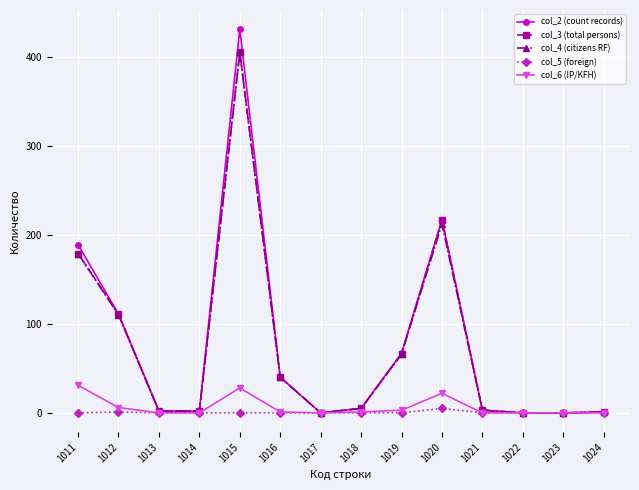

Which label corresponds to the largest value in the chart?

1015